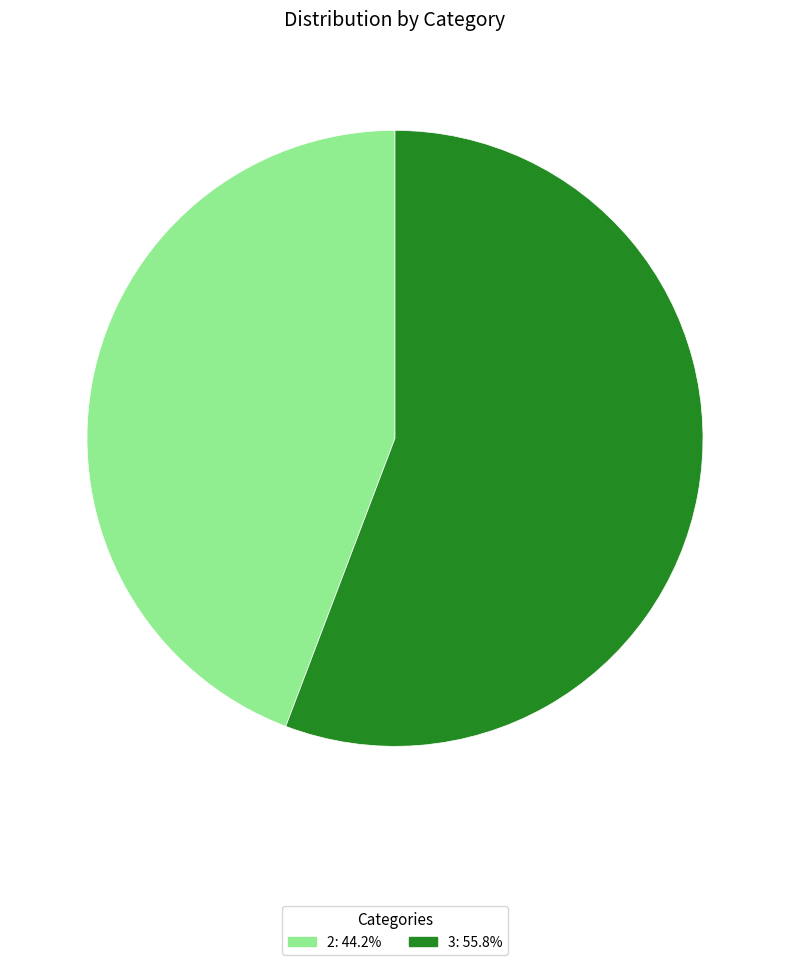

How many segments does this pie chart have?

2